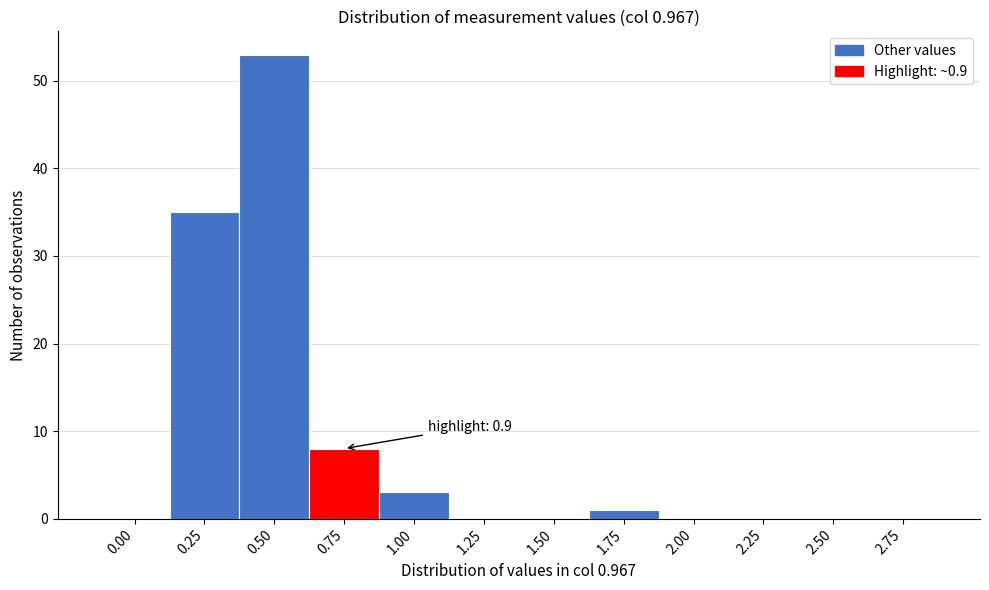

Reading left to right, what are all the values shown in this chart?

0.00=0	0.25=35	0.50=53	0.75=8	1.00=3	1.25=0	1.50=0	1.75=1	2.00=0	2.25=0	2.50=0	2.75=0